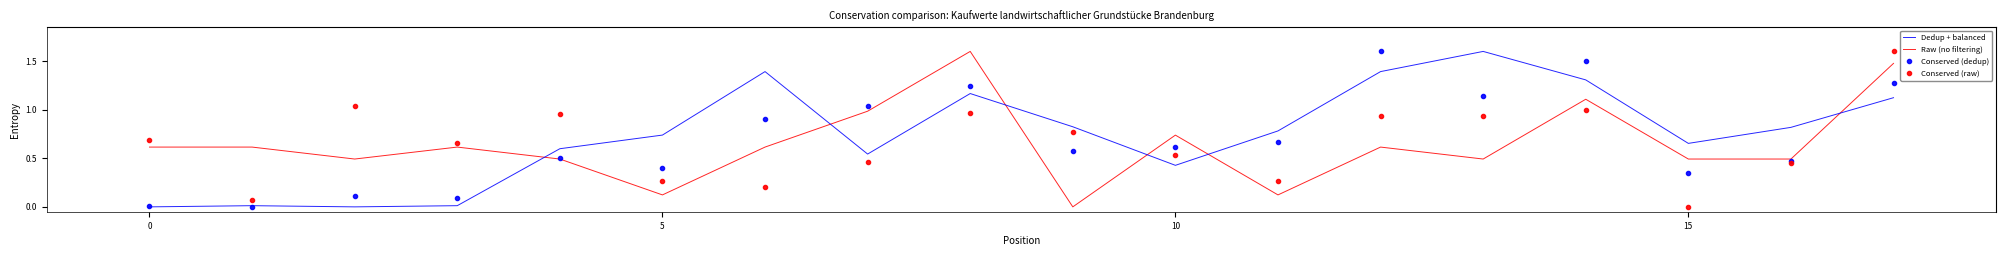

What is the maximum value shown in the chart?

1.6